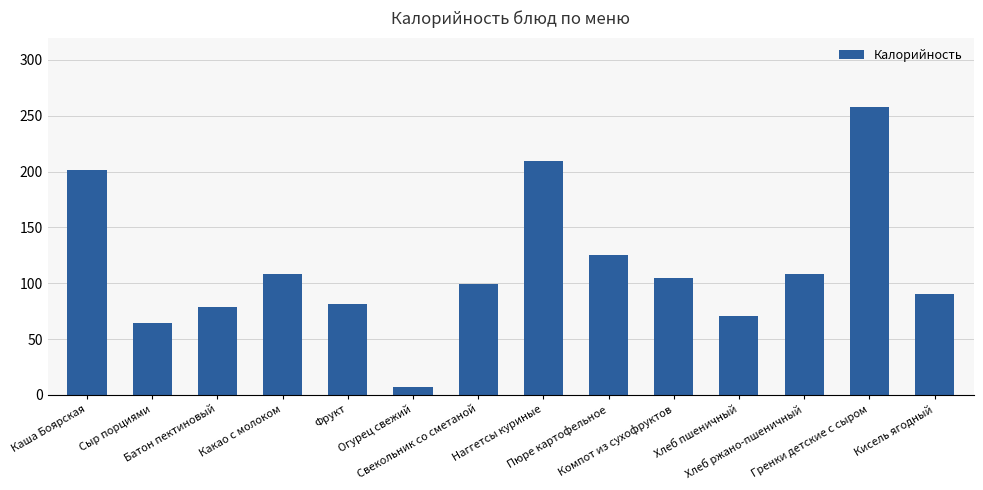

What is the difference between the maximum and second lowest values?

193.3